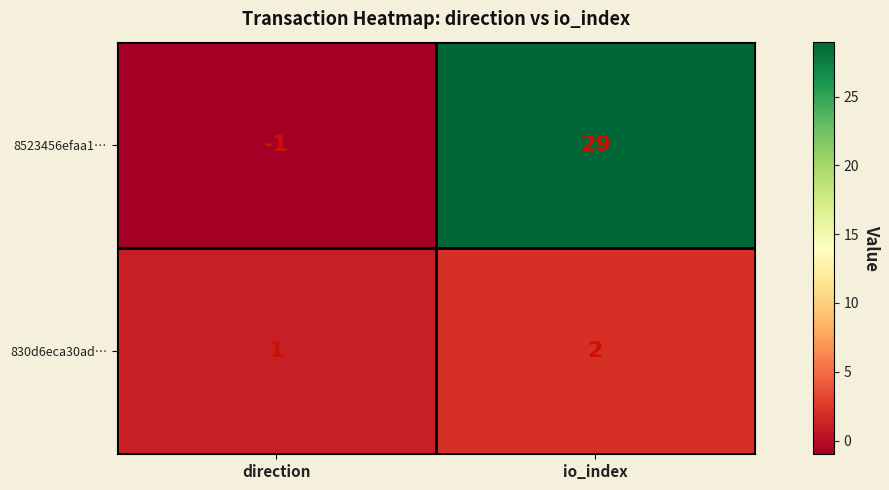

The 830d6eca30ad… series shows 1 at direction. True or false?

True